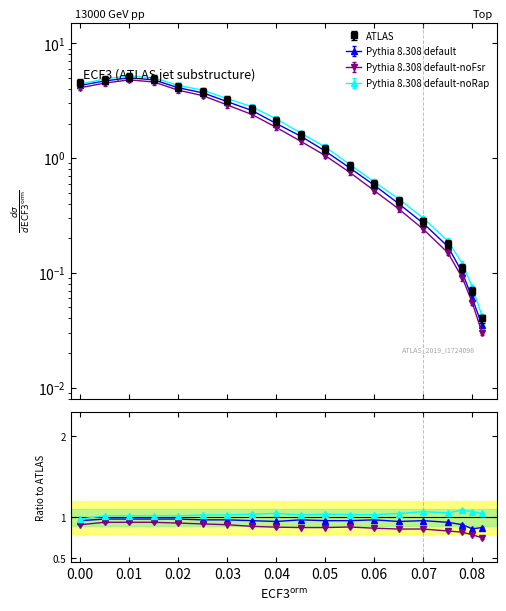

Reading right to left, extract all data points from this chart.

ATLAS: 0.0	0.1	0.1	0.2	0.3	0.4	0.6	0.8	1.2	1.6	2.1	2.7	3.2	3.8	4.2	4.9	5.1	4.8	4.5
Pythia 8.308 default: 0.0	0.1	0.1	0.2	0.3	0.4	0.6	0.8	1.1	1.6	2.0	2.6	3.1	3.7	4.1	4.8	5.0	4.7	4.3
Pythia 8.308 default-noFsr: 0.0	0.1	0.1	0.1	0.2	0.4	0.5	0.8	1.1	1.4	1.9	2.4	2.9	3.5	3.9	4.6	4.8	4.5	4.1
Pythia 8.308 default-noRap: 0.0	0.1	0.1	0.2	0.3	0.4	0.6	0.9	1.2	1.6	2.2	2.8	3.3	3.9	4.3	5.0	5.2	4.9	4.4